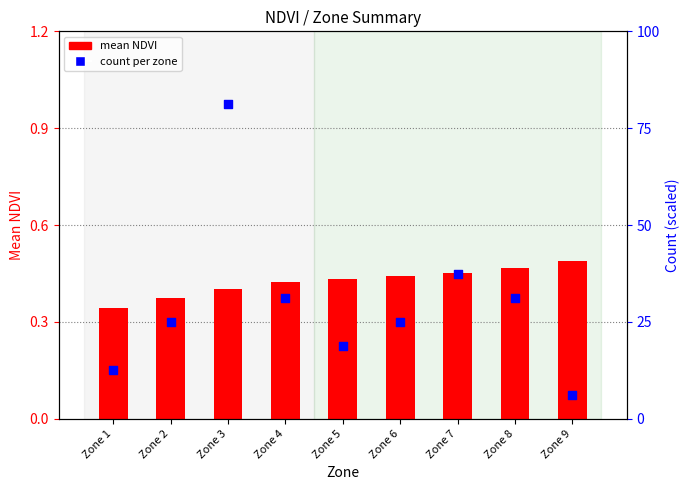

At how many categories does at least one series exceed 5?

2